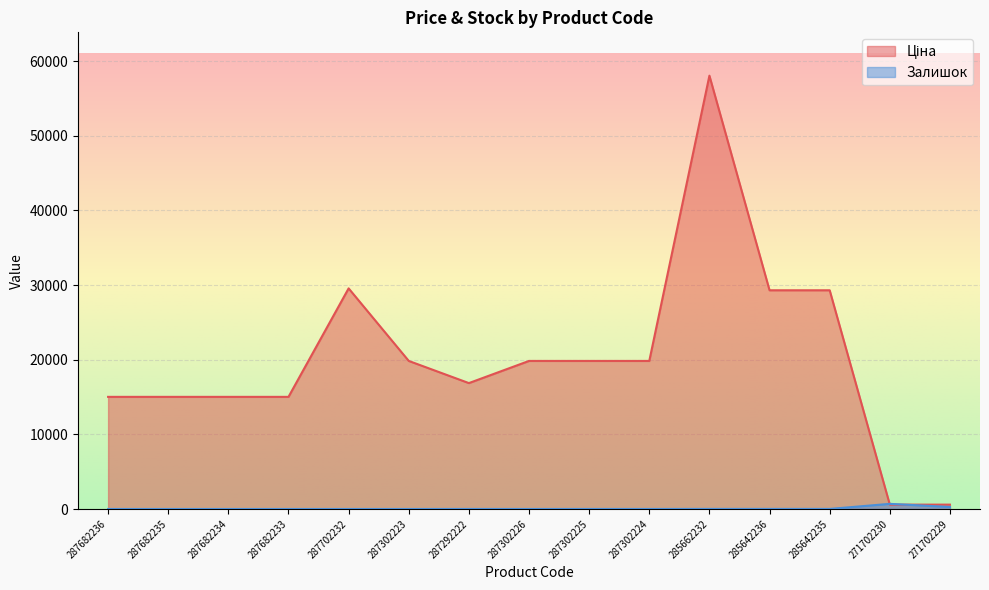

True or false: Ціна has a value of 15019.2 at 287682234.

True